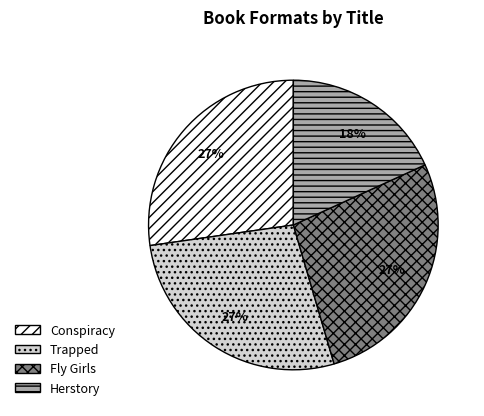

Is there any slice that represents more than half of the pie?

No